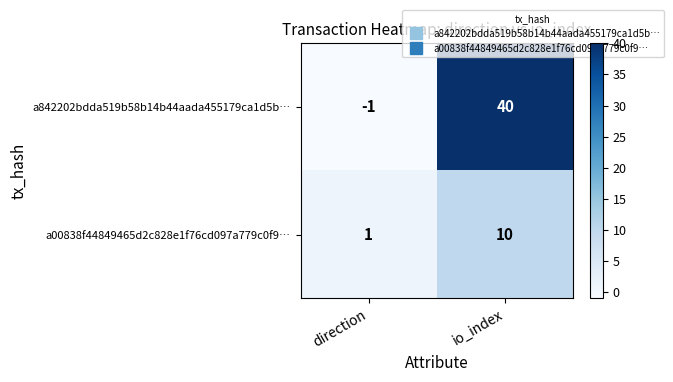

The a00838f44849465d2c828e1f76cd097a779c0f9… series shows 2 at direction. True or false?

False